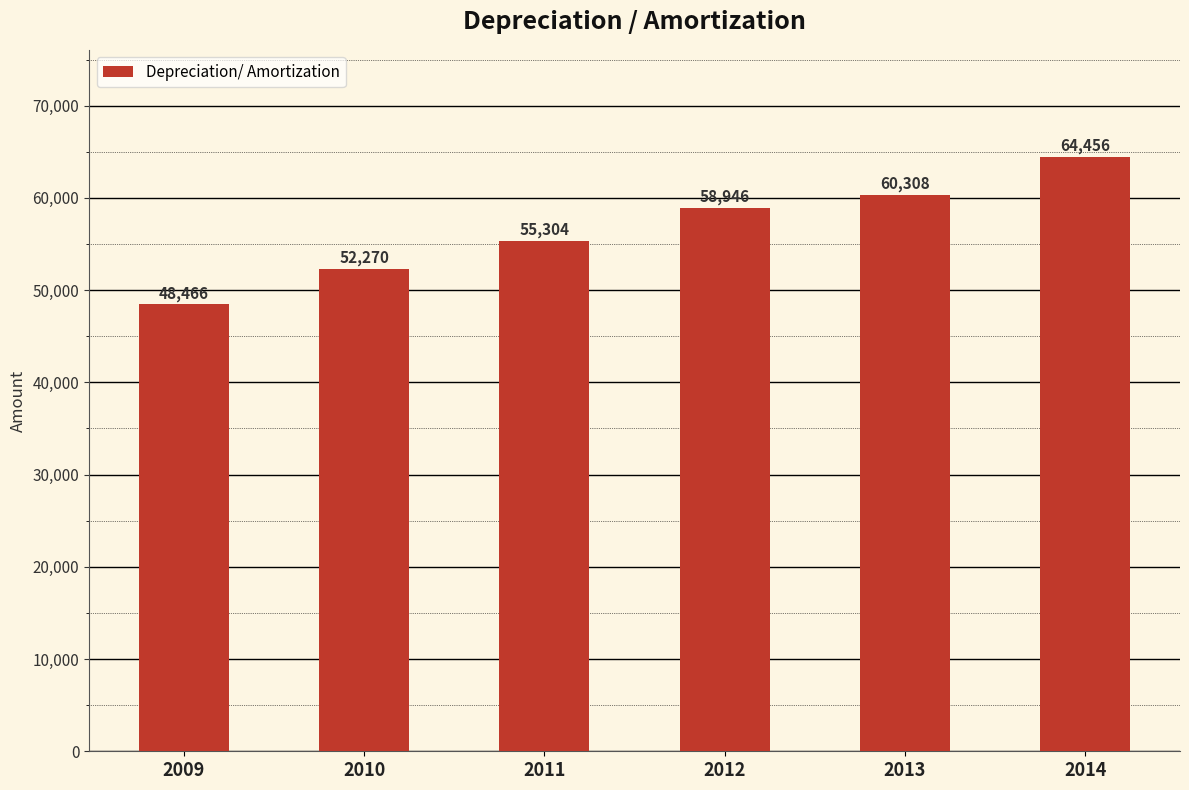

True or false: the data shows 110980 at 2014.

False